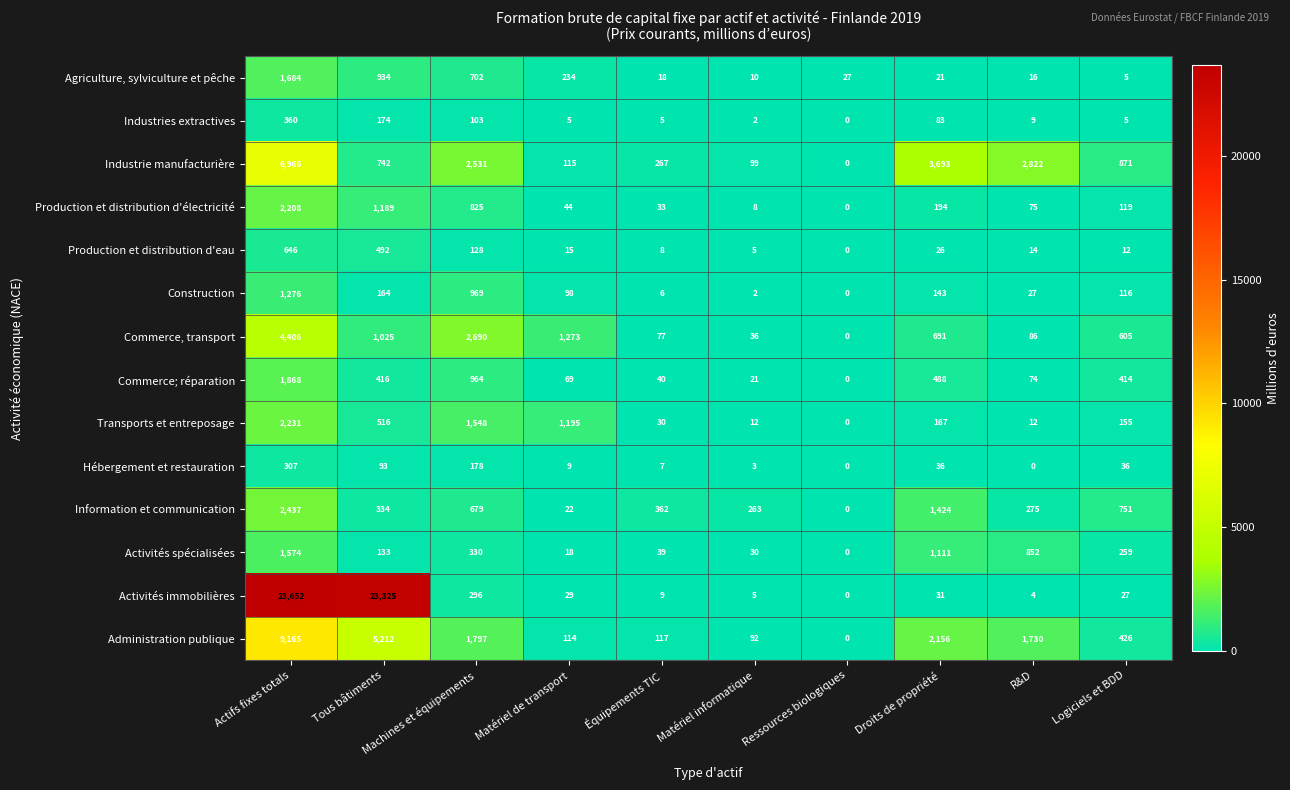

The value of Production et distribution d'électricité at Machines et équipements is 825. True or false?

True